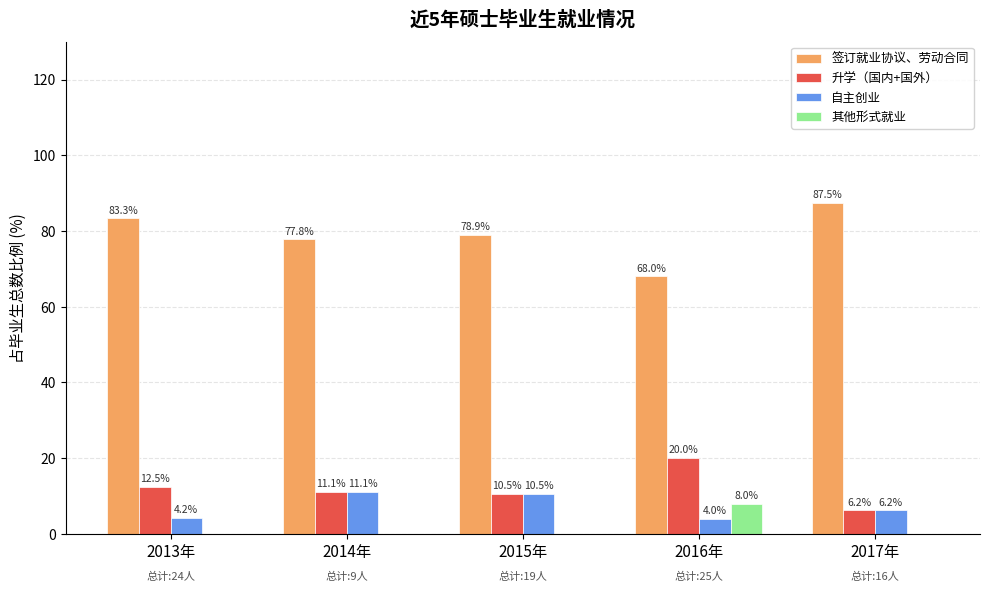

Are the bars grouped side by side (vs. stacked)?

Yes